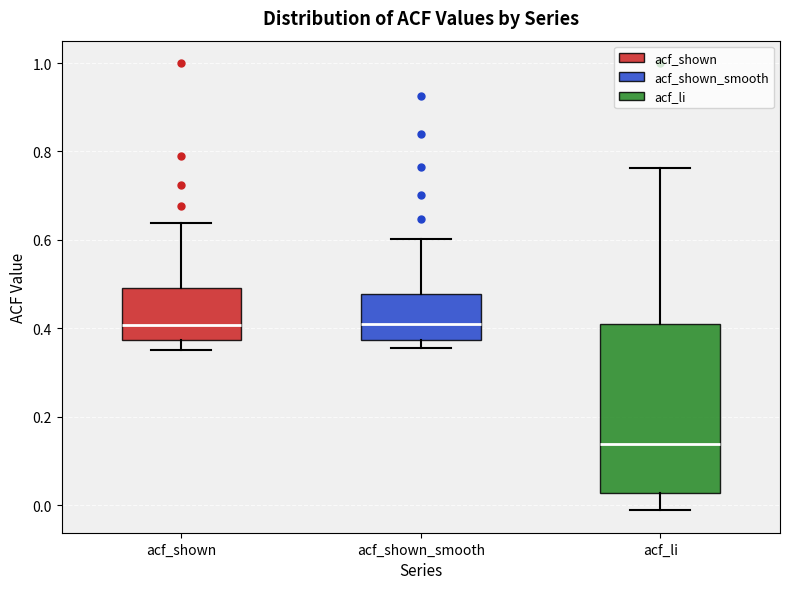

Where is the lower edge of the box for acf_shown on the y-axis? The values are not printed on the chart, so give them approximately, as read against the axis.

0.38